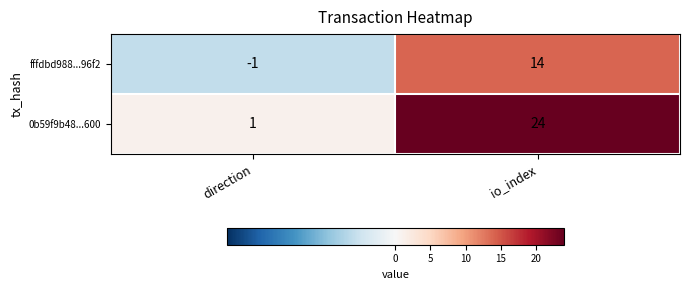

What value does the fffdbd988...96f2 series have at io_index?

14